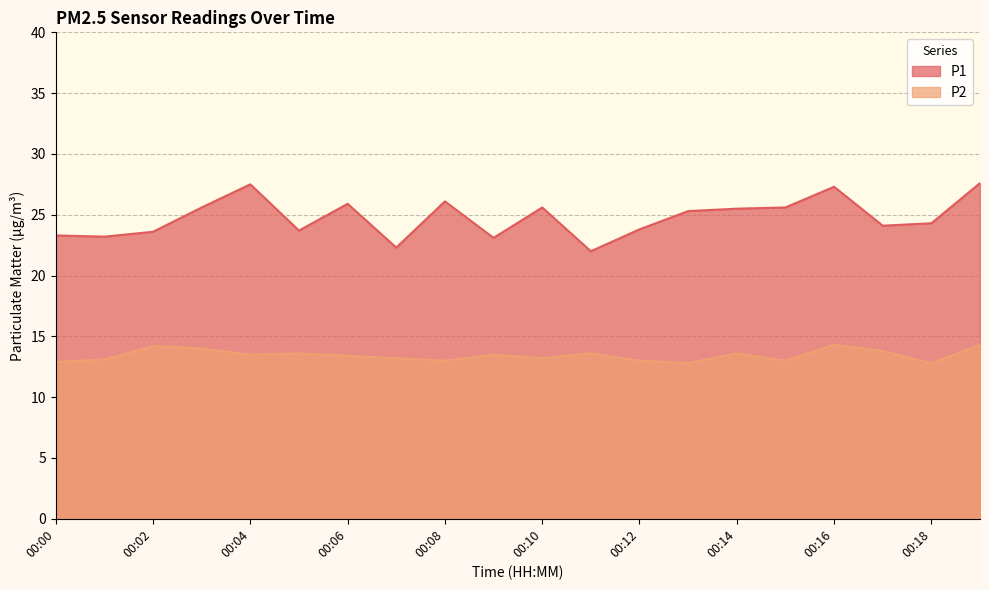

Does the chart have visible grid lines?

Yes